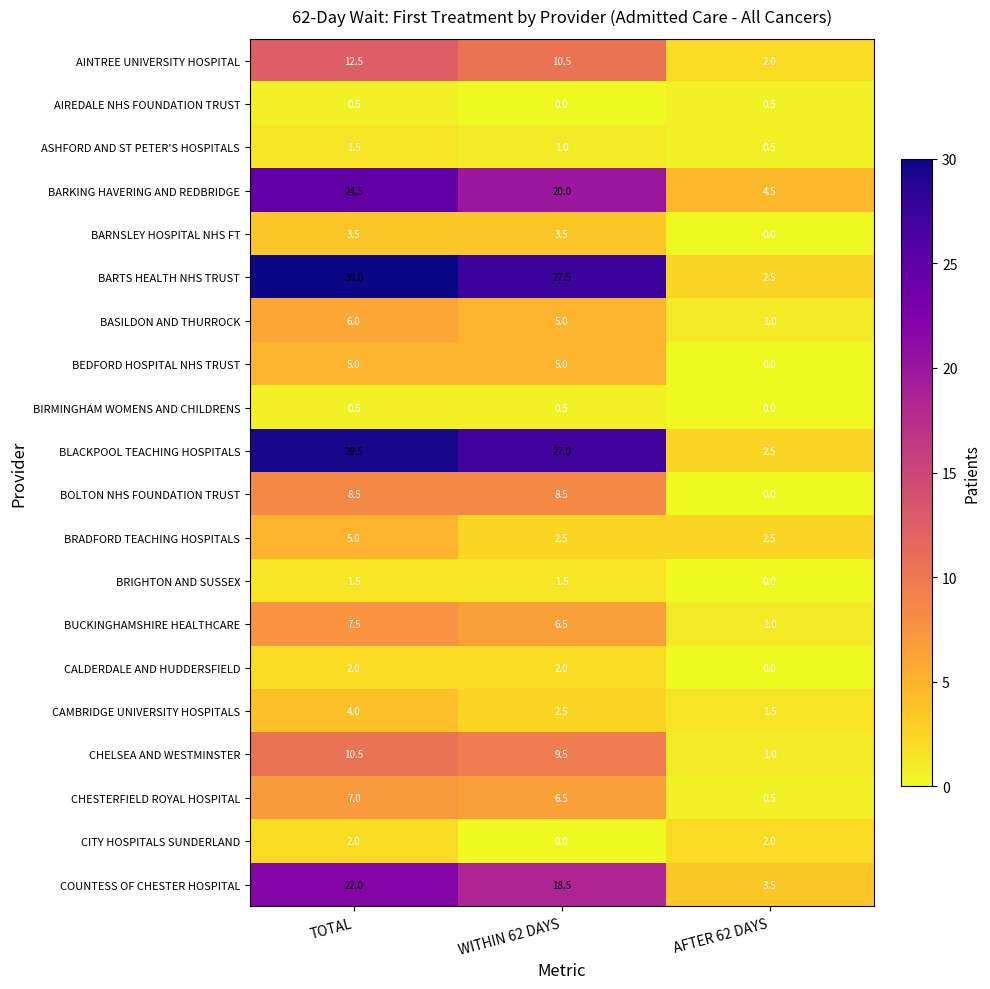

What is the difference between the maximum and minimum values in the CHELSEA AND WESTMINSTER series?

9.5